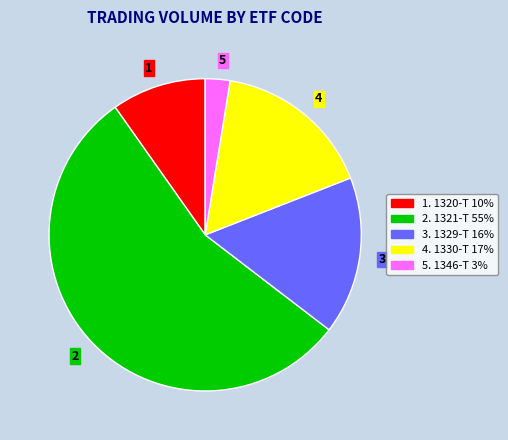

Is there a majority slice in this chart?

Yes